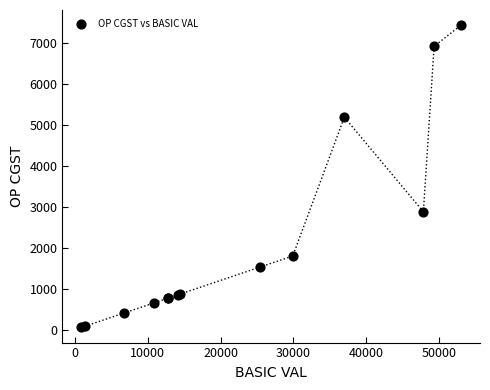

What Y value in the scatter plot is closest to 3740?

2873.3